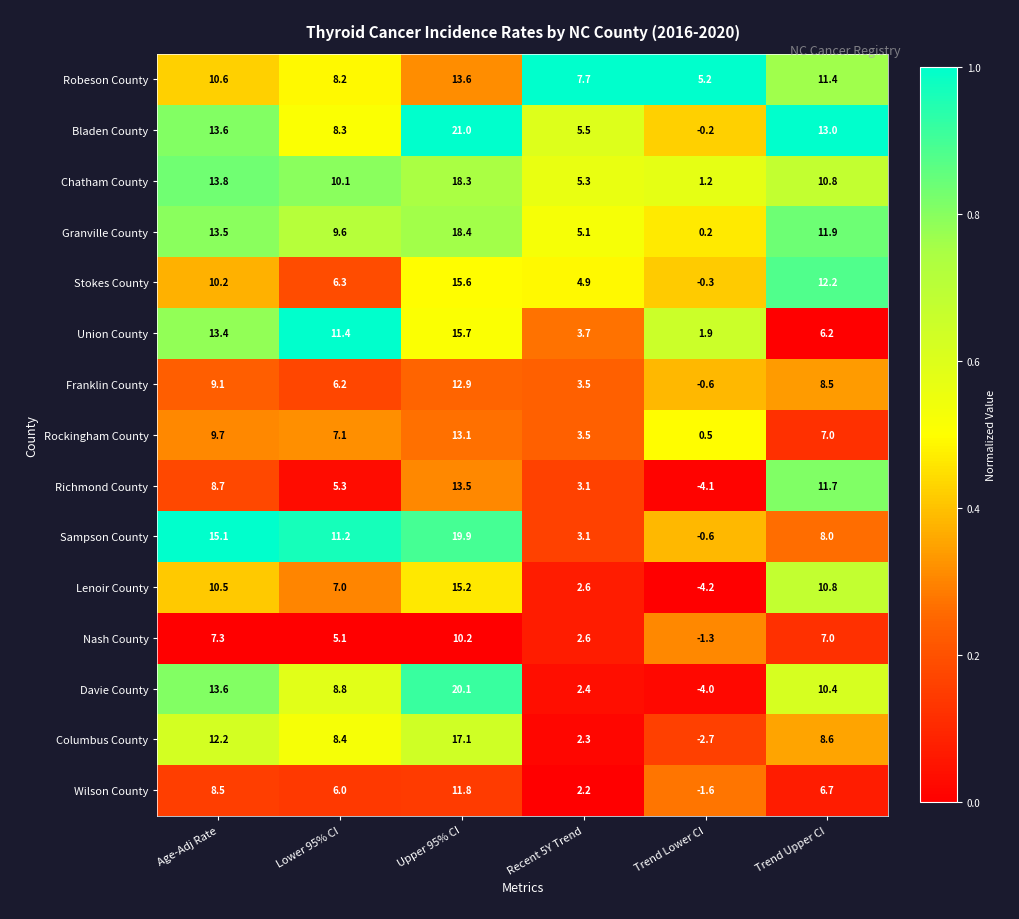

Which series has the widest spread of values?

Davie County